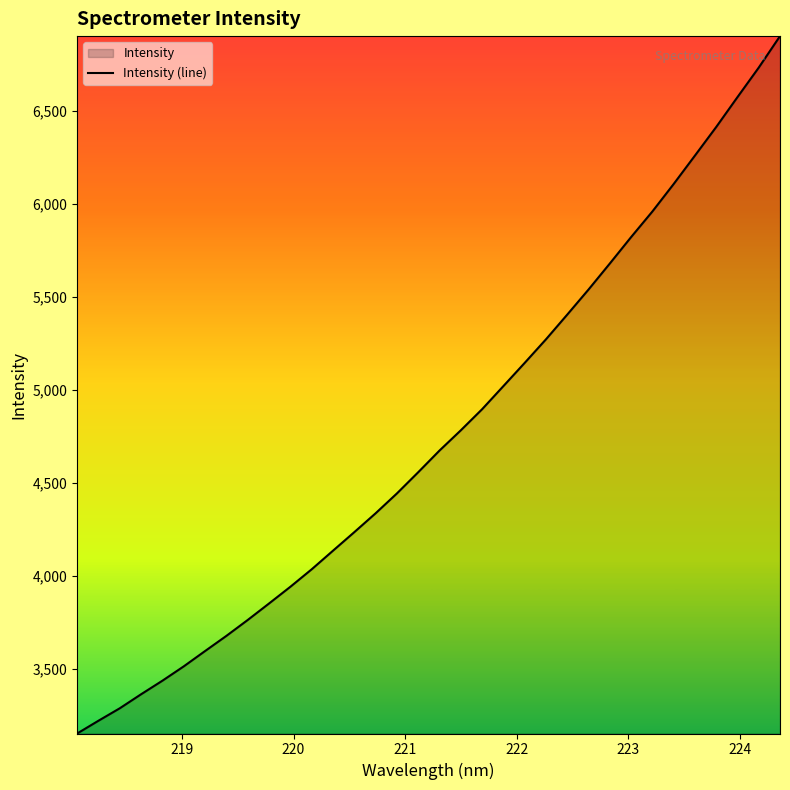

What is the difference between the maximum and minimum values?

3750.5